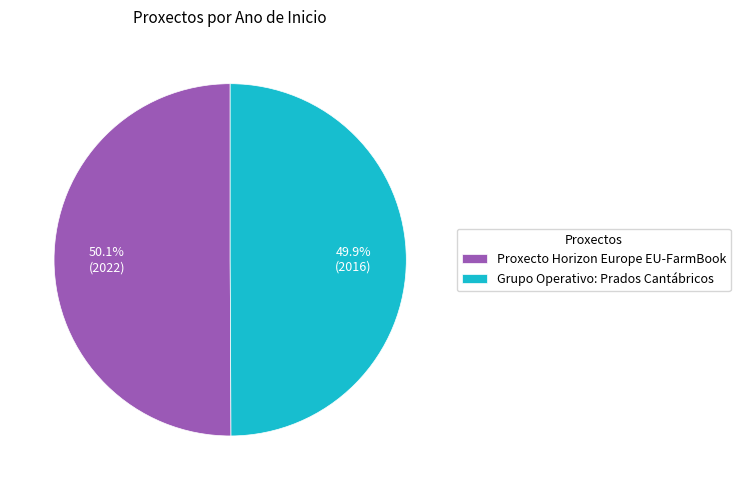

Do Proxecto Horizon Europe EU-FarmBook and Grupo Operativo: Prados Cantábricos together represent more than half of the pie?

Yes